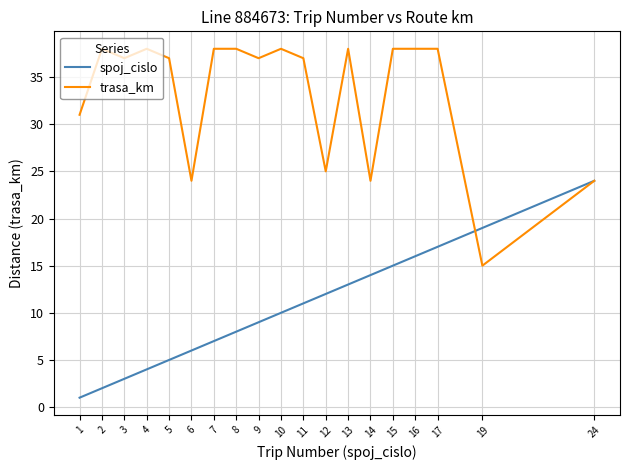

What is the difference between the maximum and minimum values in the trasa_km series?

23